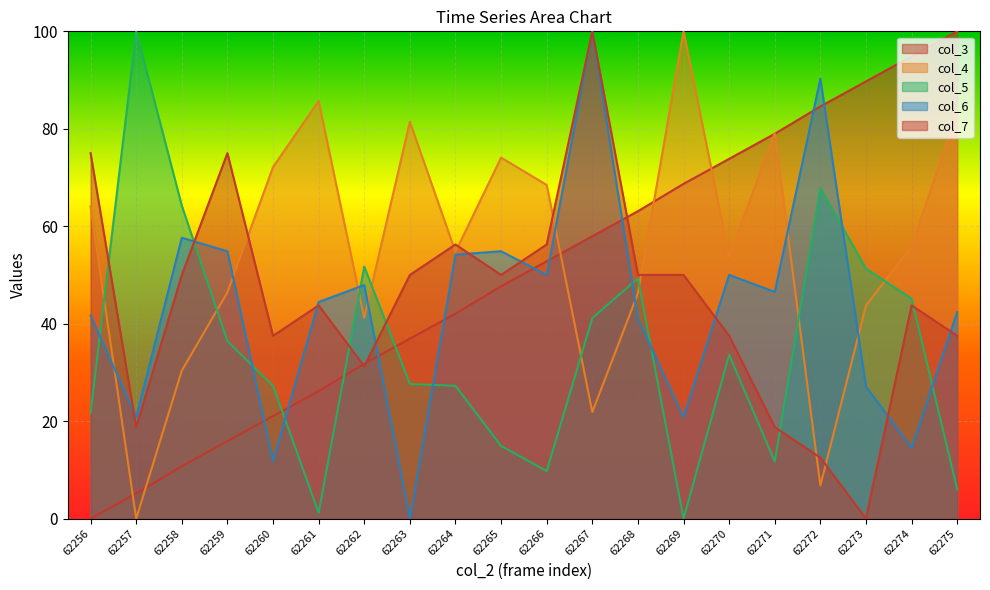

Read the col_3 value at 62266.

52.8